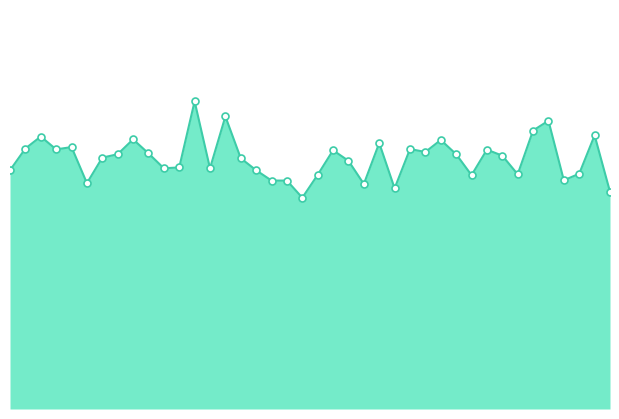

How many lines are shown in the chart?

1